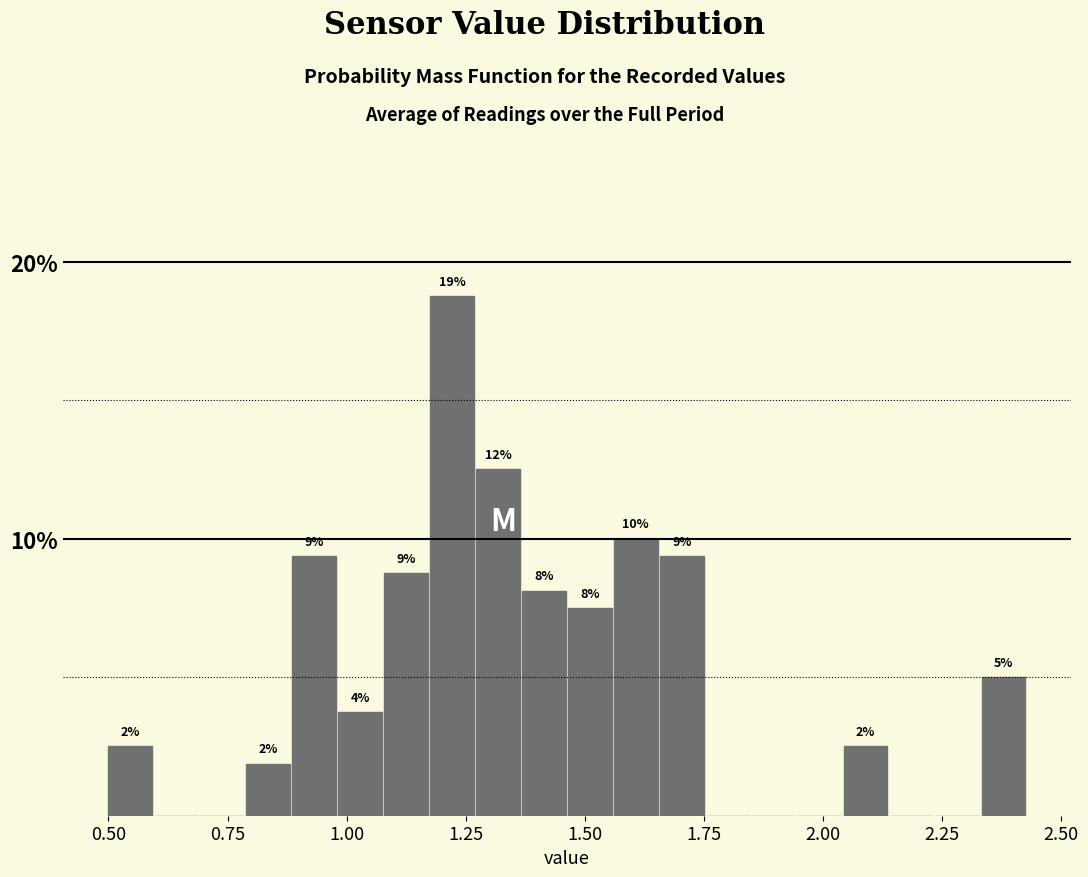

Around what value on the x-axis is the tallest bar? Give the approximate position of its centre, as read against the axis.

1.20